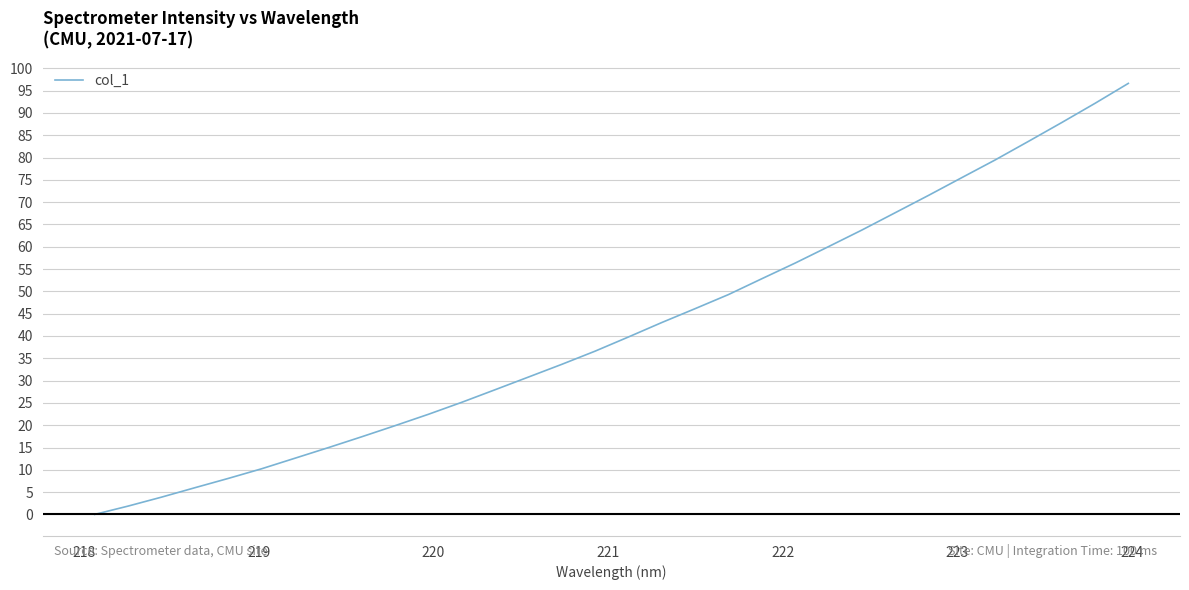

What is the maximum value shown in the chart?

96.6